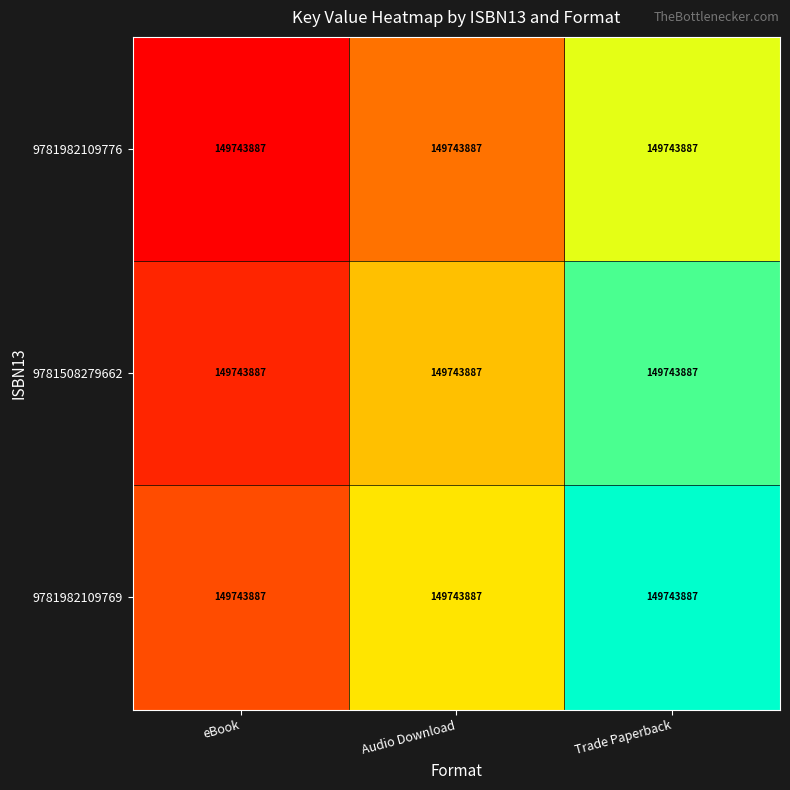

At how many categories does at least one series exceed 0?

3